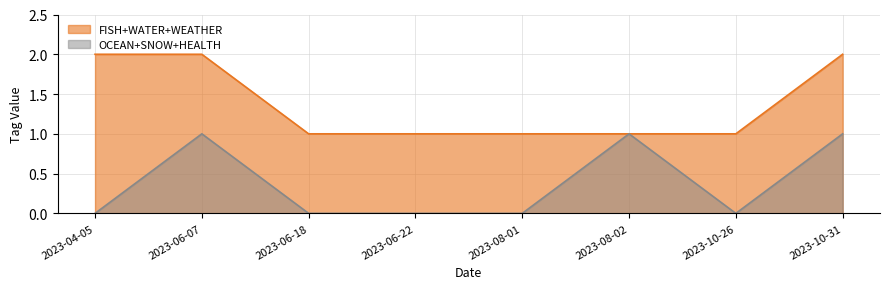

Which series changed the most between 2023-04-05 and 2023-10-31?

OCEAN+SNOW+HEALTH